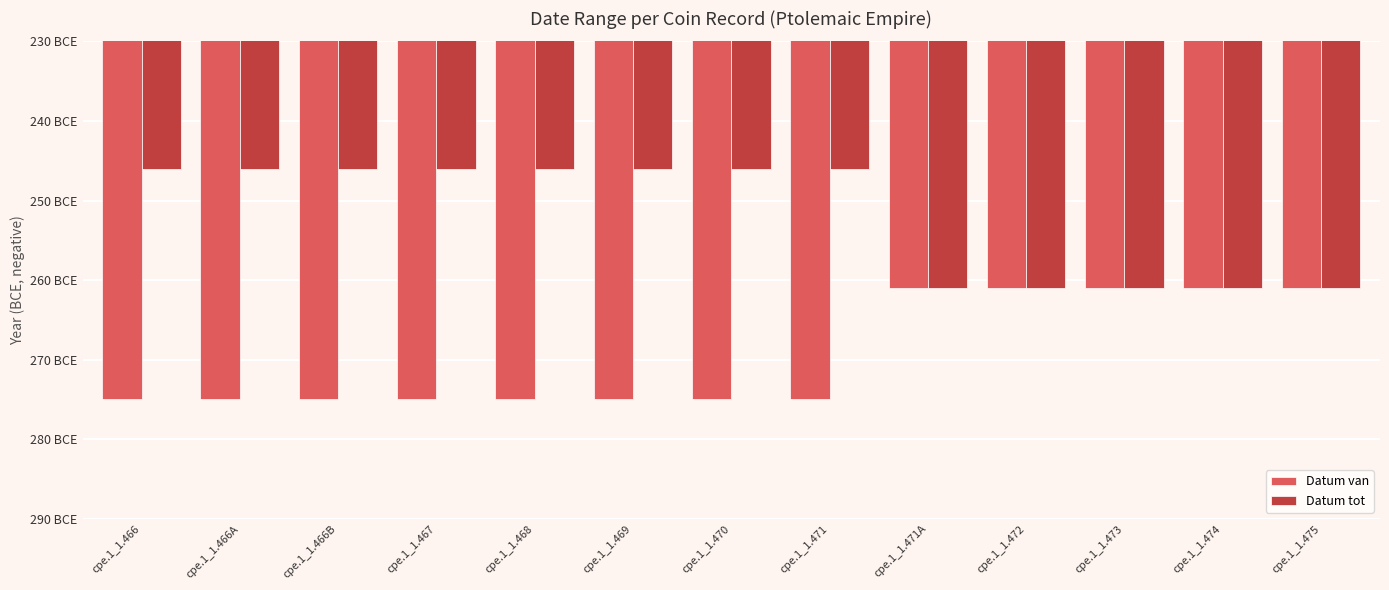

Are the bars horizontal?

No